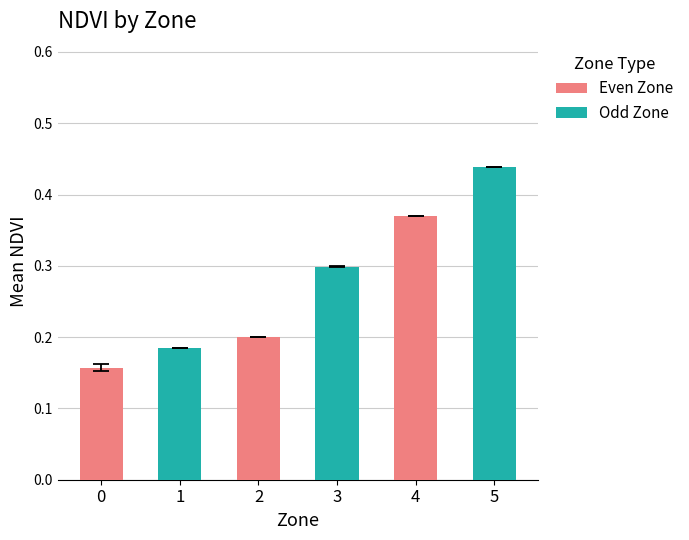

The value of Odd Zone at 0 is 0.3. True or false?

False